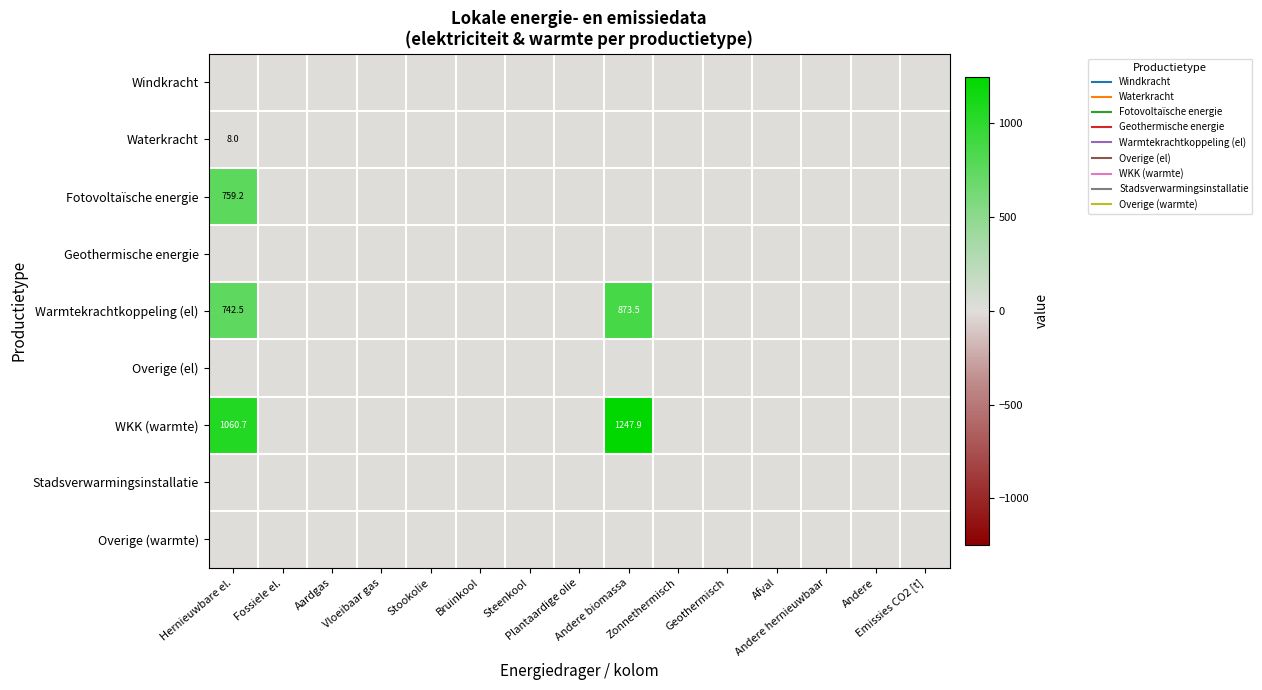

Rank the series by their maximum value, from lowest to highest.

Windkracht, Geothermische energie, Overige (el), Stadsverwarmingsinstallatie, Overige (warmte), Waterkracht, Fotovoltaïsche energie, Warmtekrachtkoppeling (el), WKK (warmte)